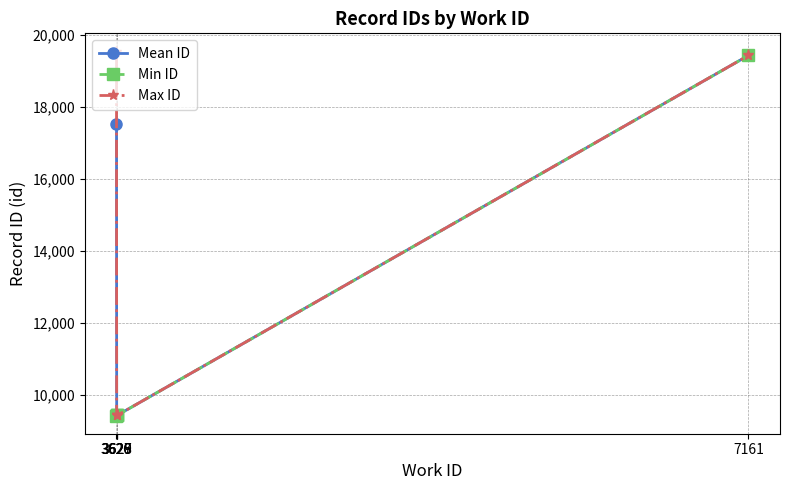

What is the maximum value for Min ID?

19438.0